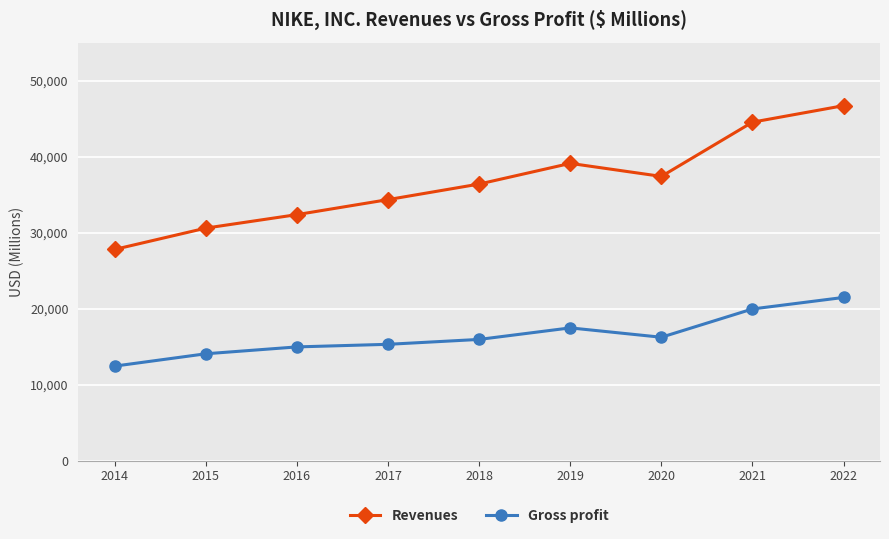

What is the value of the Gross profit point at the 3rd from the left?

14971